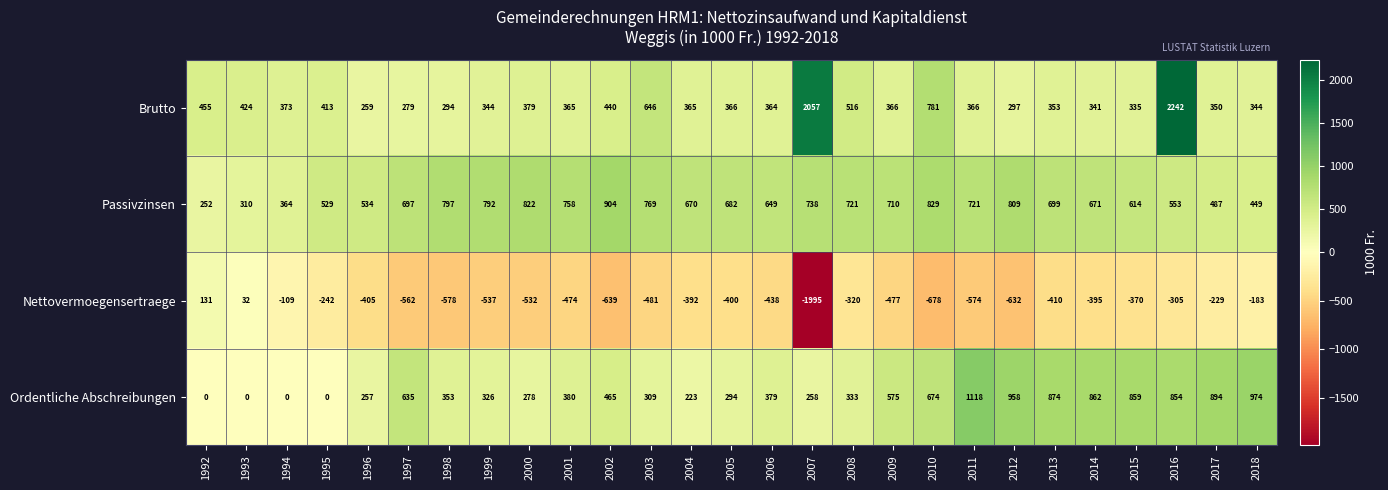

Which series has the largest range (max minus min)?

Nettovermoegensertraege